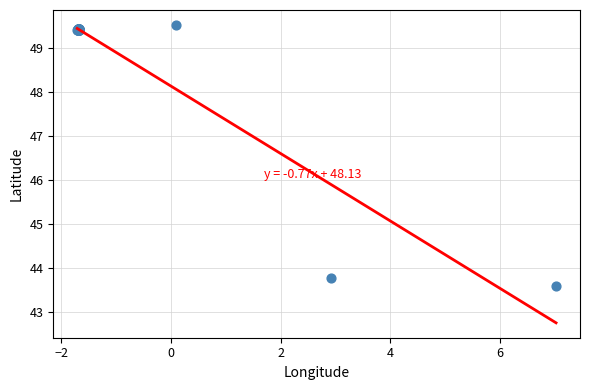

What Y value in the scatter plot is closest to 46?

43.8